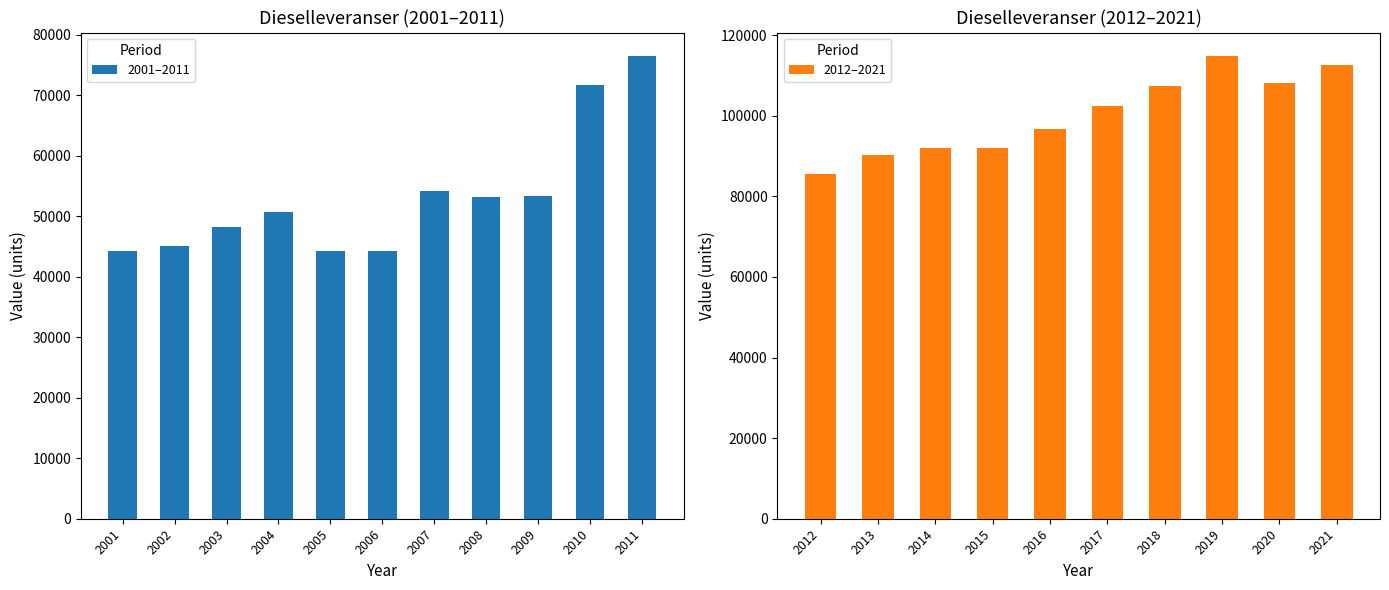

What is the difference between the values at 2001 and 2007?

9900